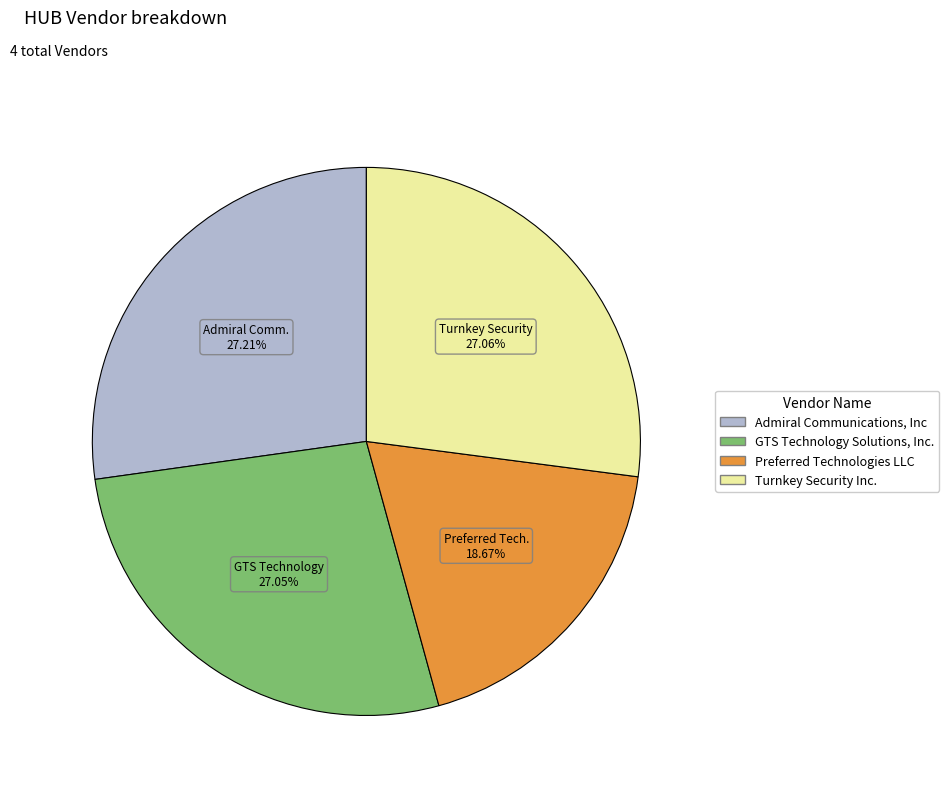

Approximately how many times larger is the value at GTS Technology Solutions, Inc. compared to Admiral Communications, Inc?

1.0